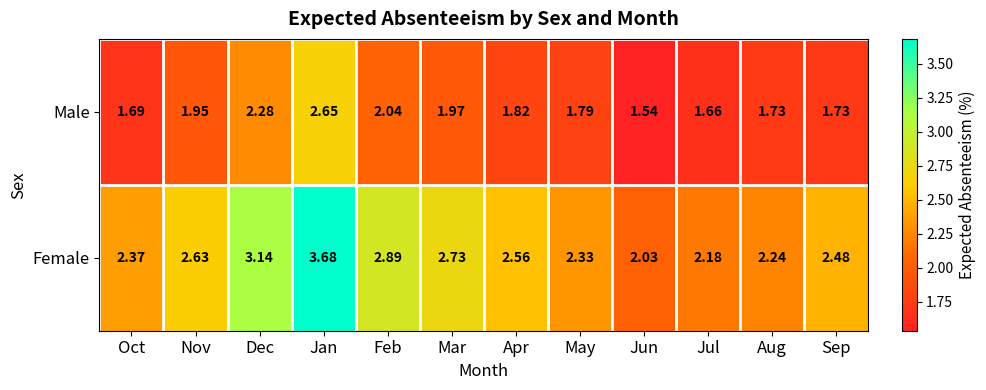

Which category has the lowest value in the Male series?

Jun